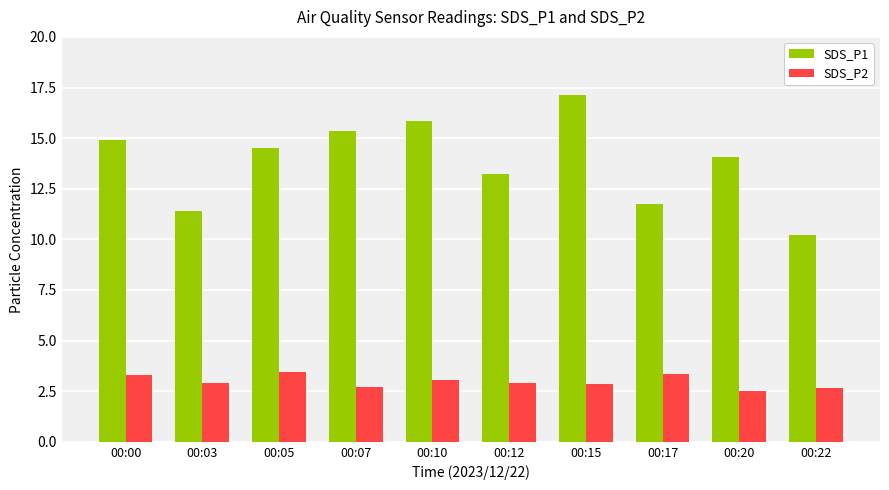

Between 00:10 and 00:22, which series saw the biggest shift?

SDS_P1